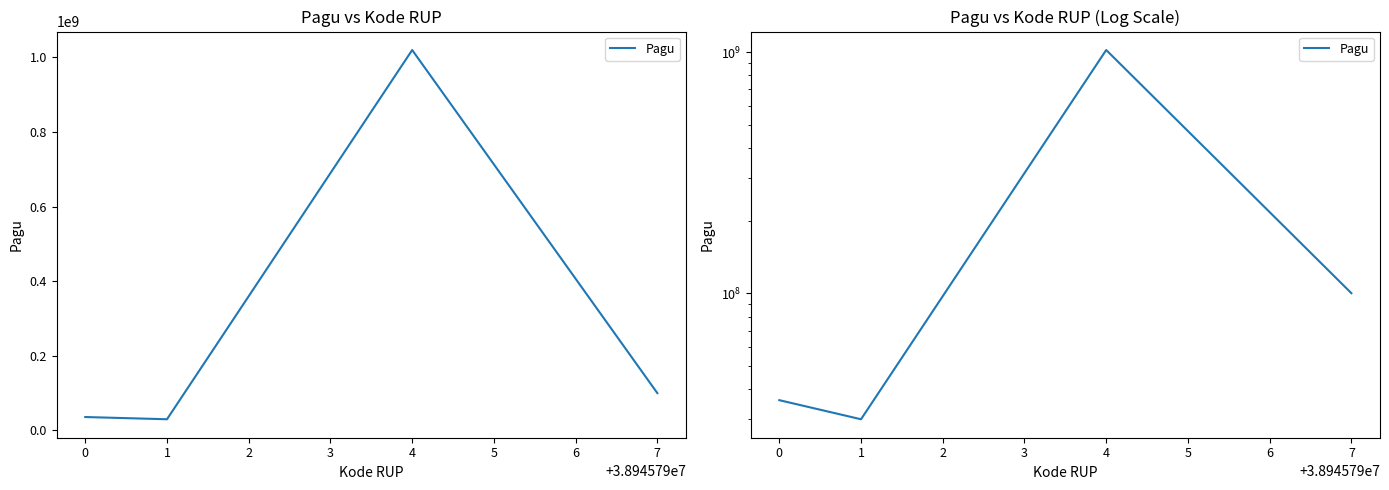

The value at 0 is 52705824. True or false?

False